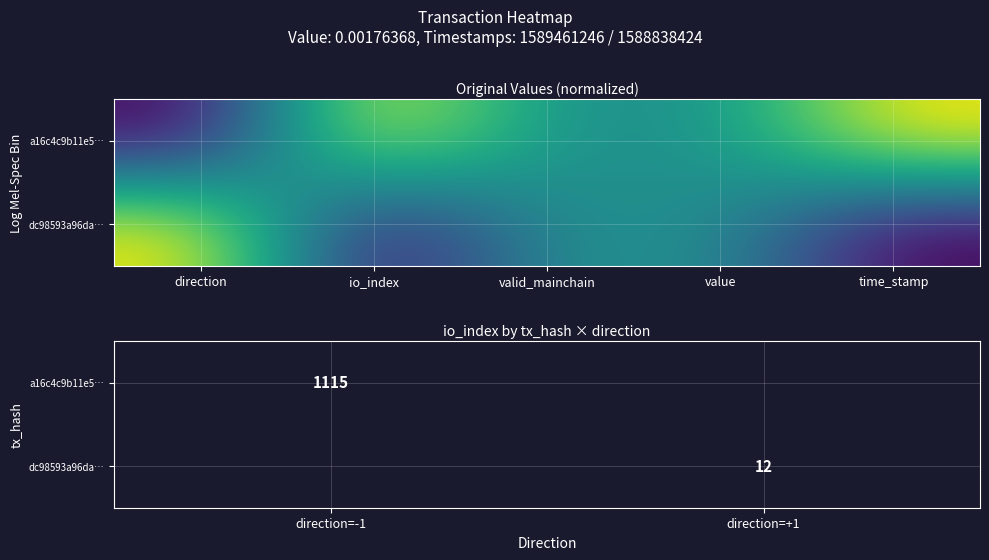

At which category does the chart reach its peak across all series?

direction=-1